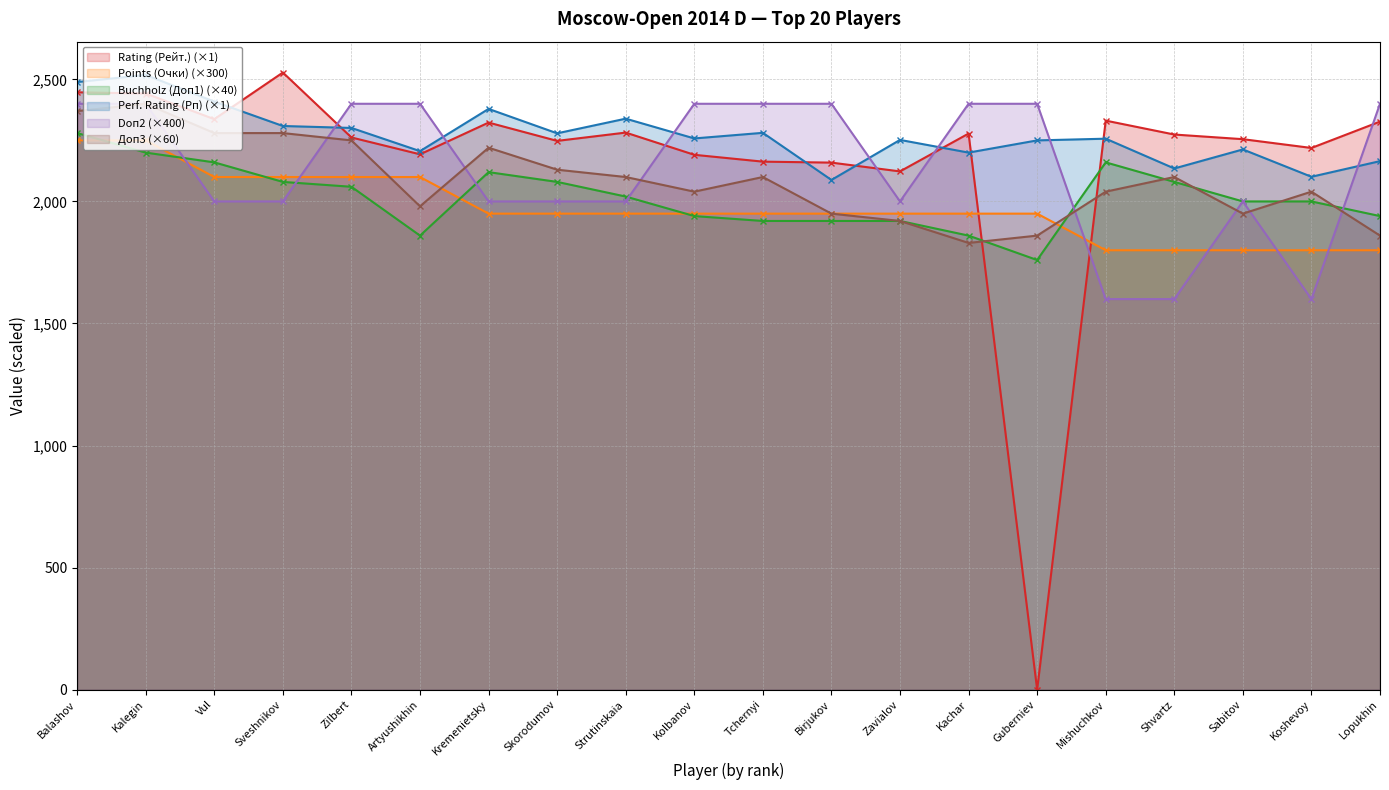

At which label is Доп3 closest to 2115?

Skorodumov